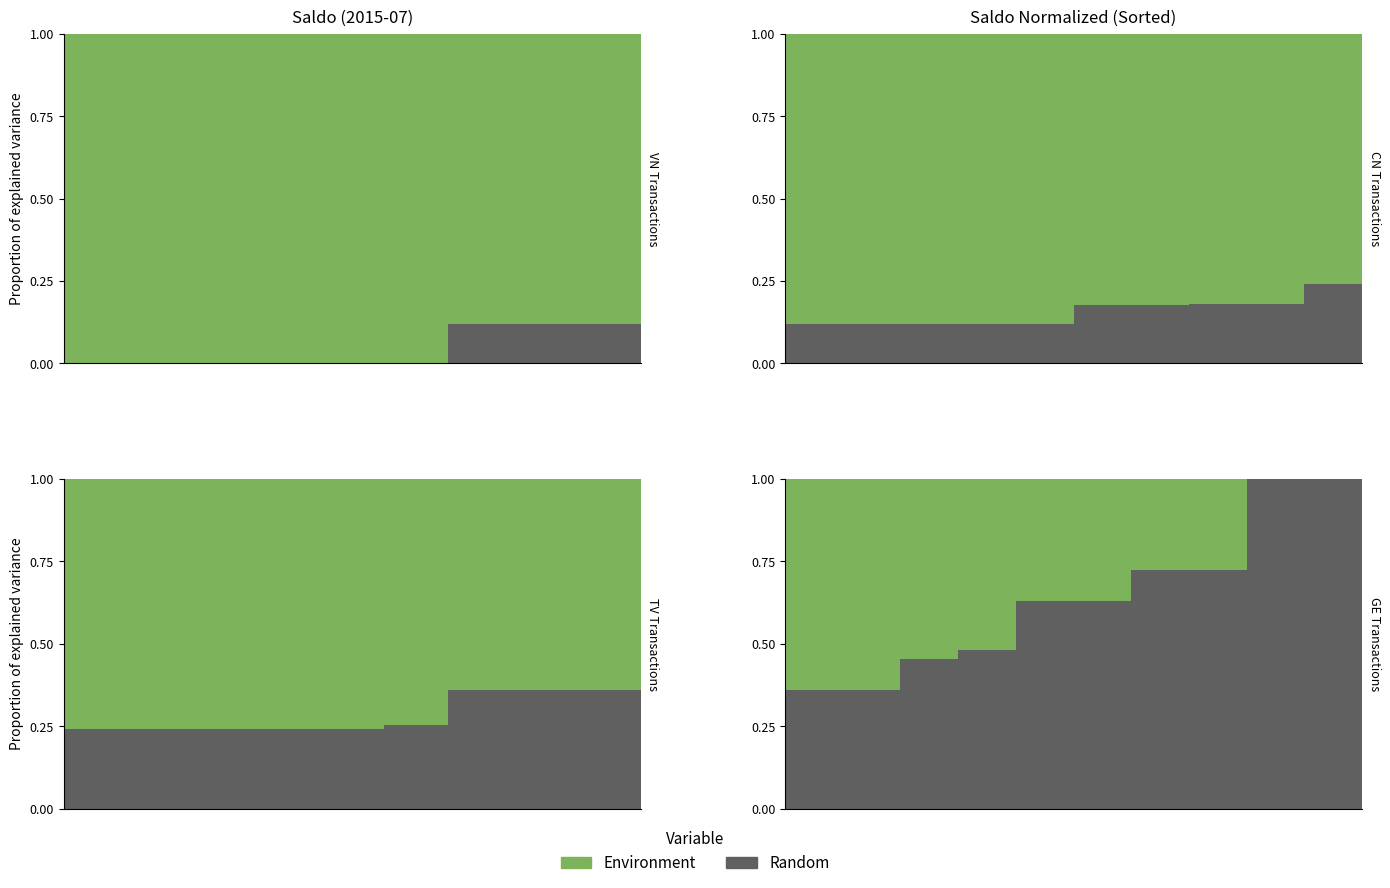

How many bars are there in total?

20